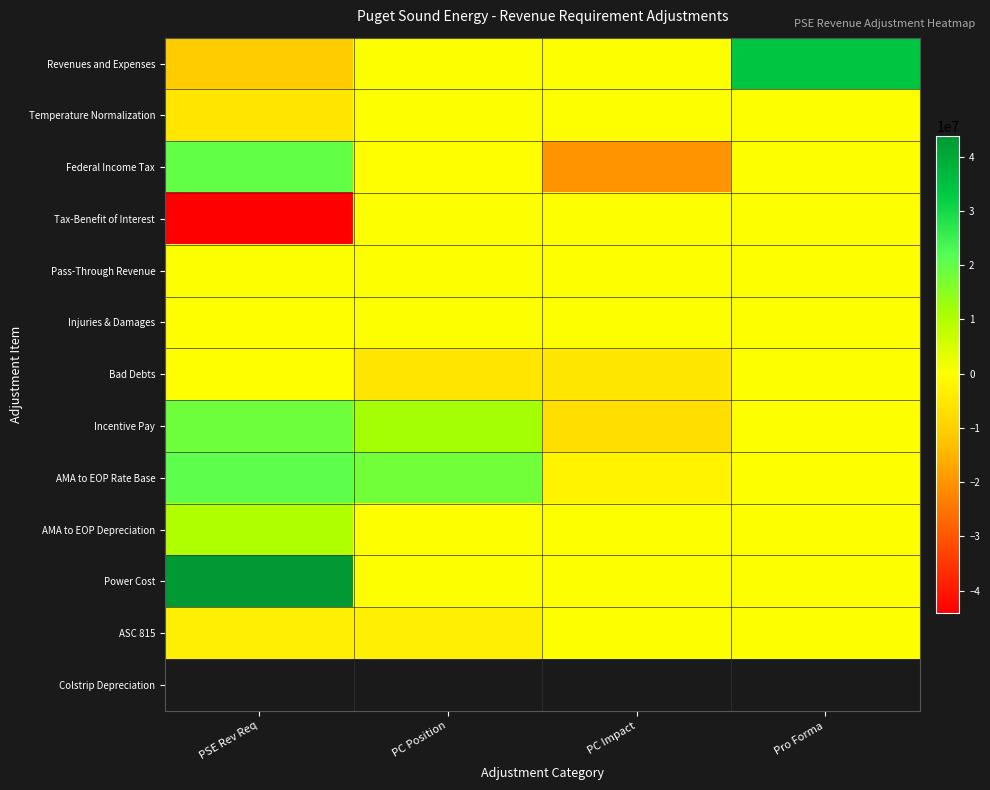

What is the greatest value displayed?

43802792.5